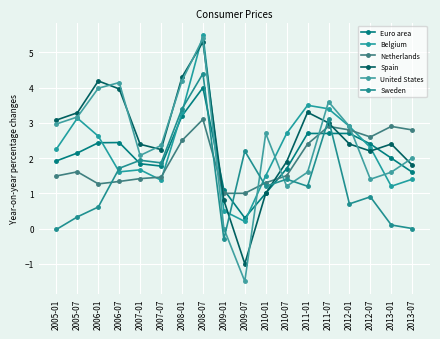

Count the number of categories in the chart.

18